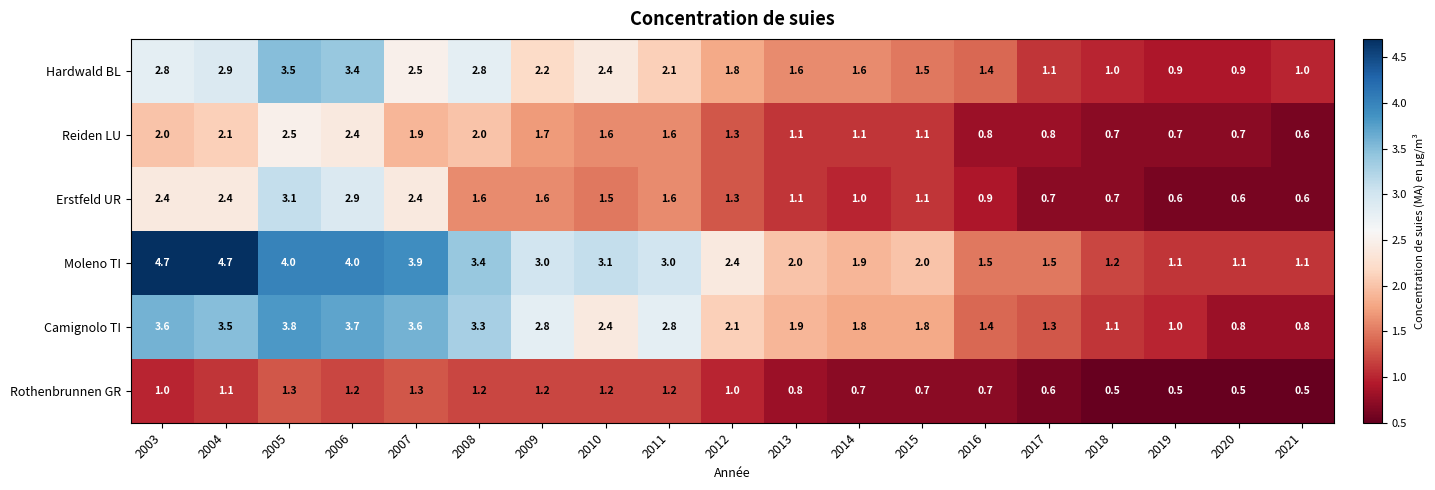

What is the difference between the maximum and second lowest values in the Moleno TI series?

3.6